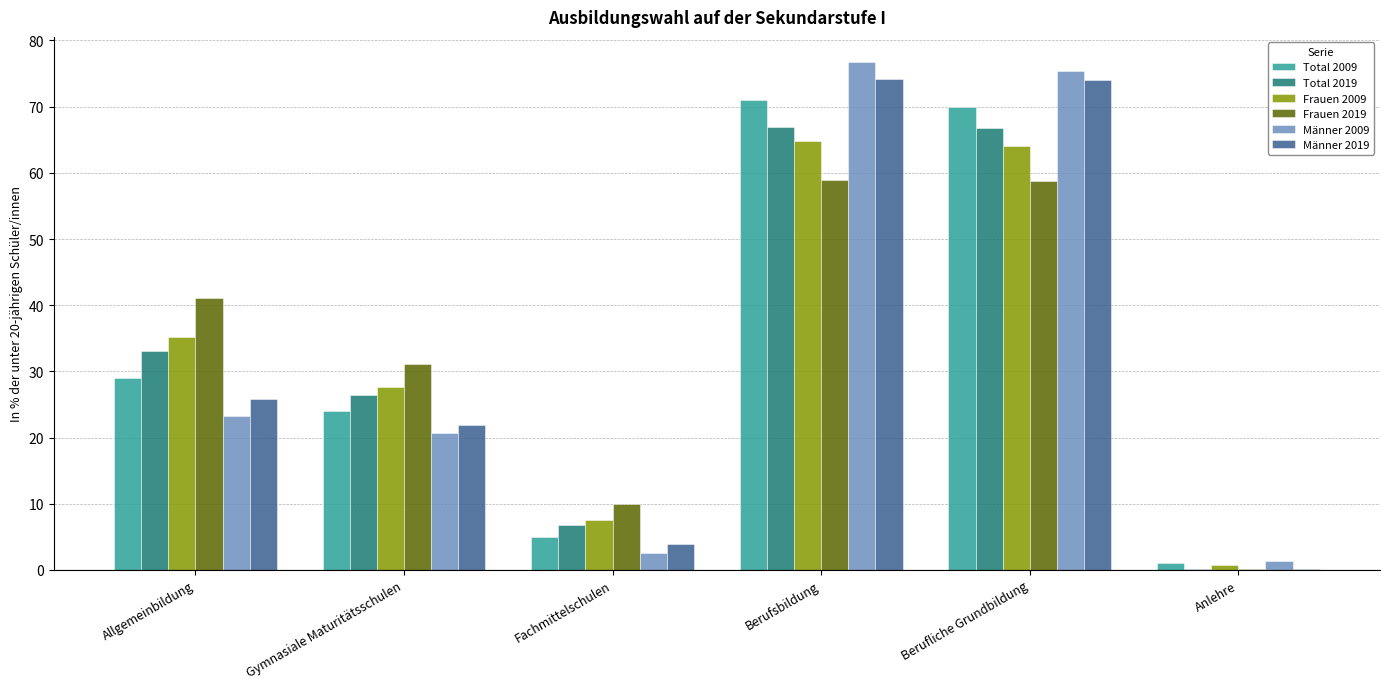

What is the sum of all Total 2009 values?

200.0